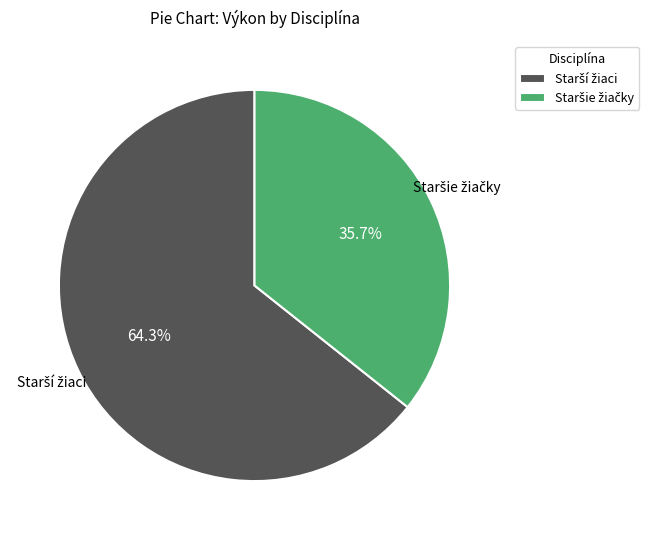

Is there any slice that represents more than half of the pie?

Yes